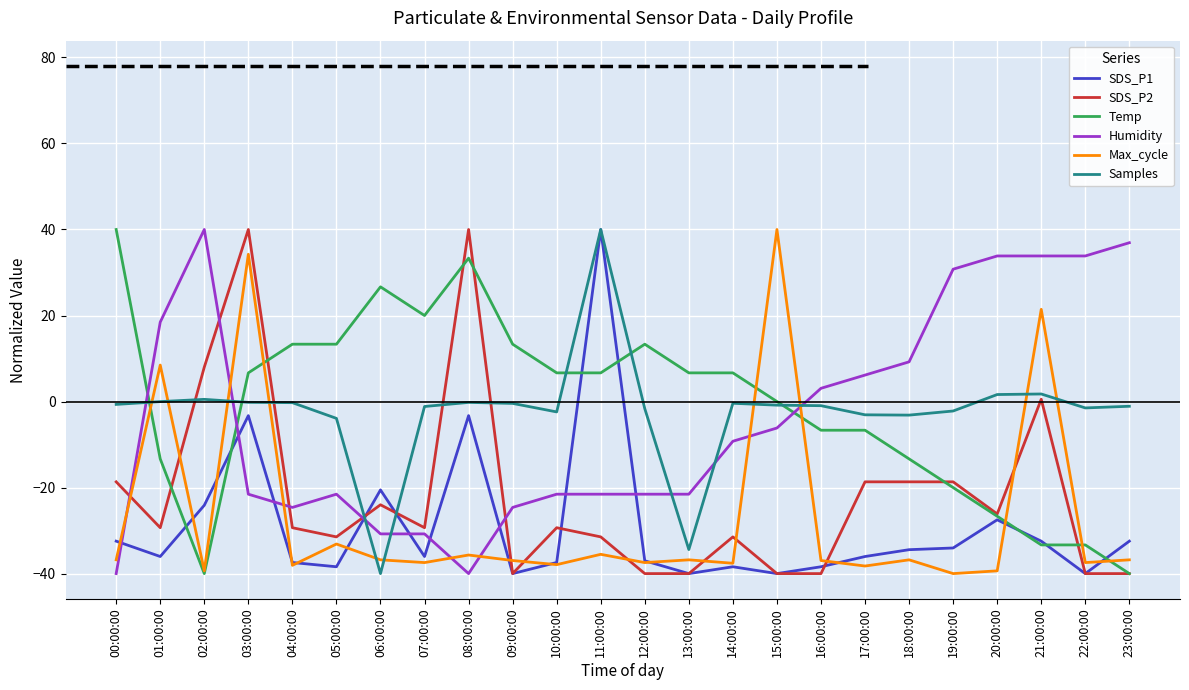

What is the difference between the highest and lowest values at 14:00:00?

45.1